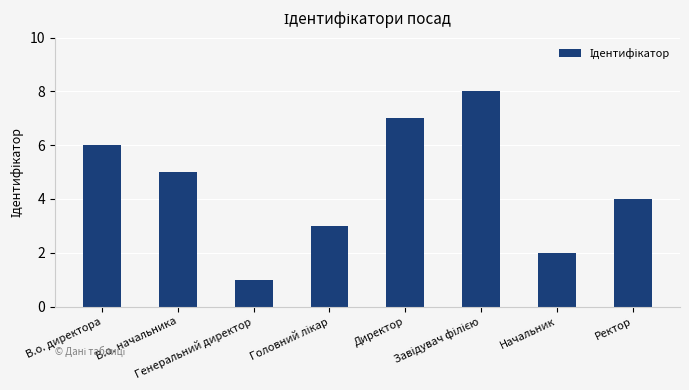

What is the difference between the maximum and second lowest values?

6